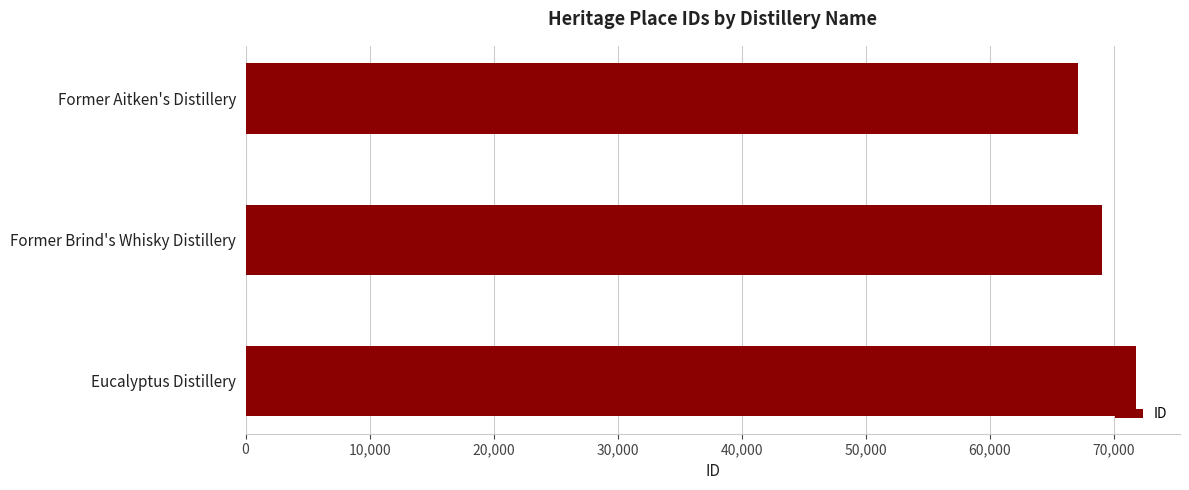

Which has a higher value, Former Brind's Whisky Distillery or Eucalyptus Distillery?

Eucalyptus Distillery